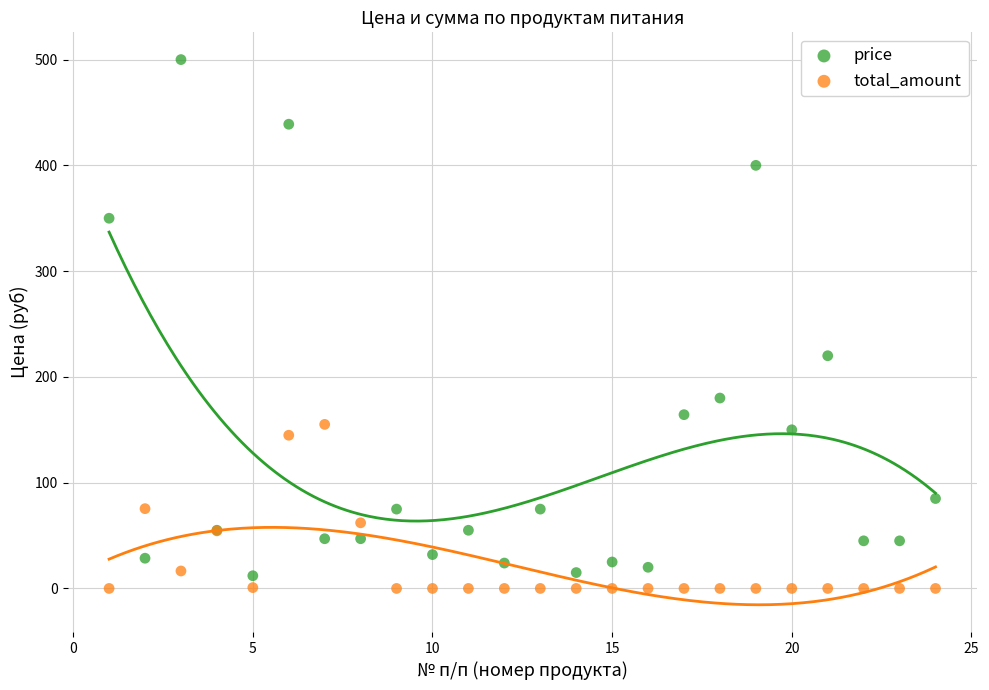

What are all the series names shown in the legend?

price, total_amount